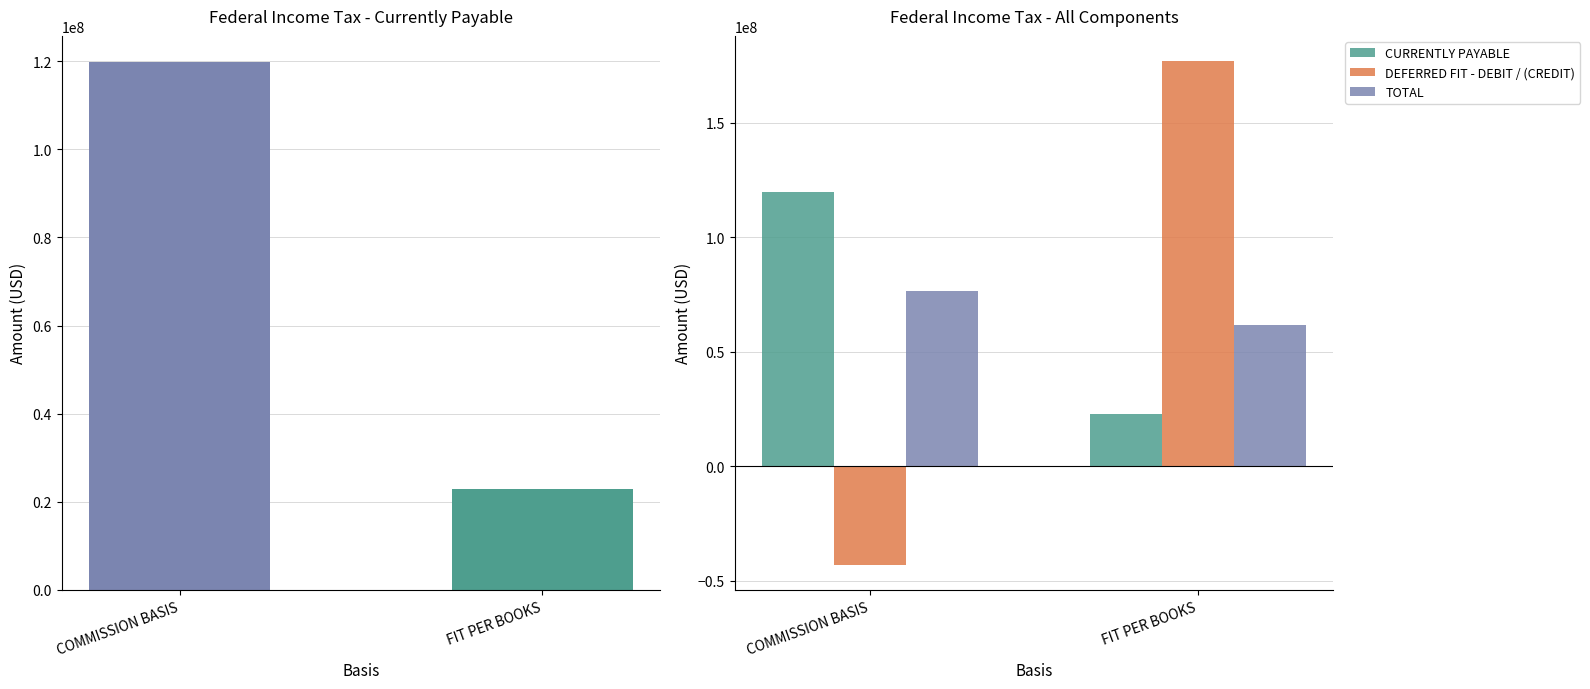

Reading left to right, list all the values displayed in this chart.

CURRENTLY PAYABLE: 119744801.8	22841555.0
DEFERRED FIT - DEBIT / (CREDIT): -43059885.7	177018209.9
TOTAL: 76684916.0	61749262.6